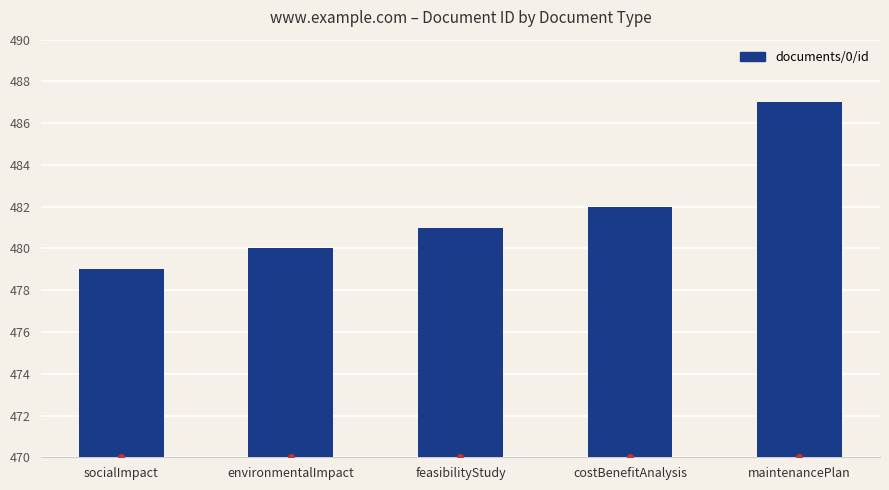

Count the values in the range 480 to 482.

3